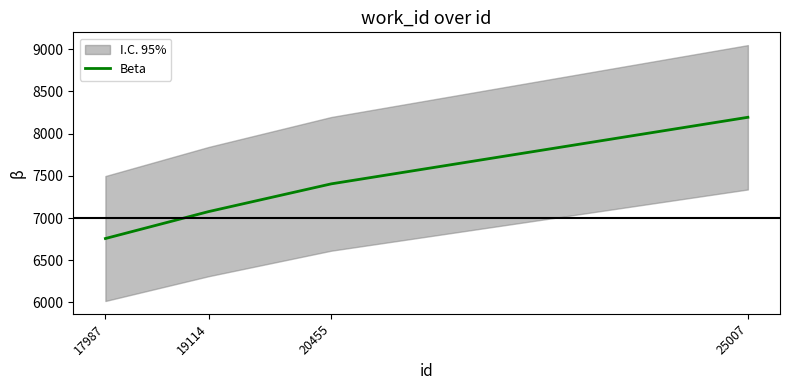

Reading left to right, extract all data points from this chart.

17987=6757	19114=7076	20455=7405	25007=8194